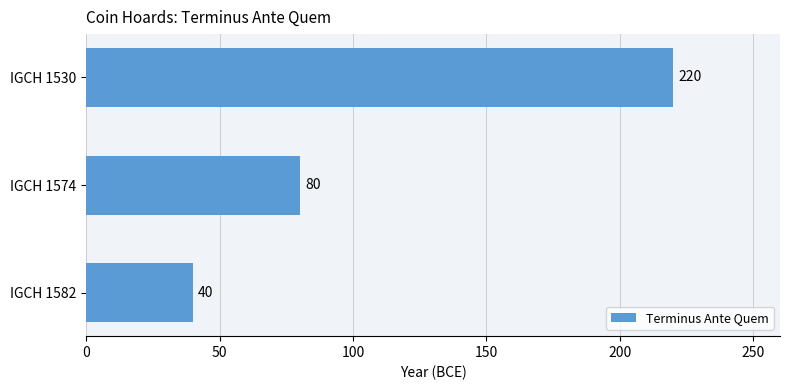

Rank the categories by value from lowest to highest.

IGCH 1582, IGCH 1574, IGCH 1530